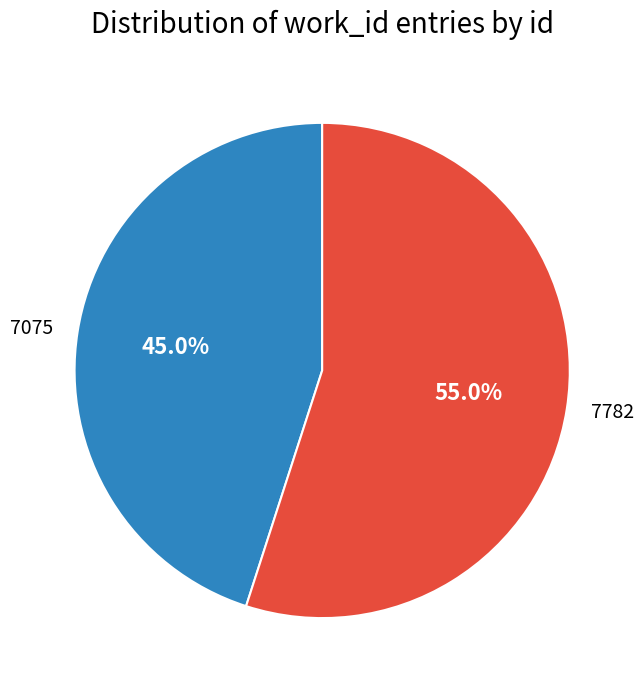

What is the largest slice in the pie chart?

7782